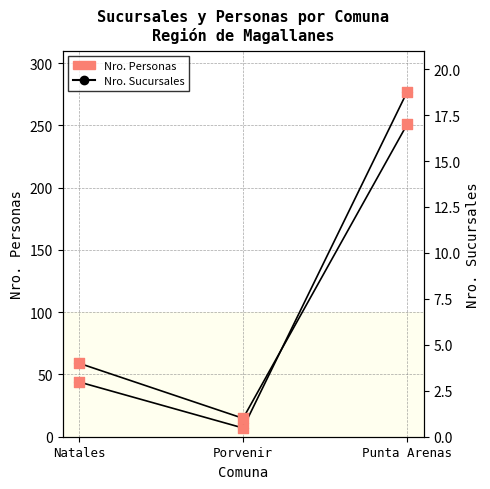

What are all the series names shown in the legend?

Nro. Personas, Nro. Sucursales